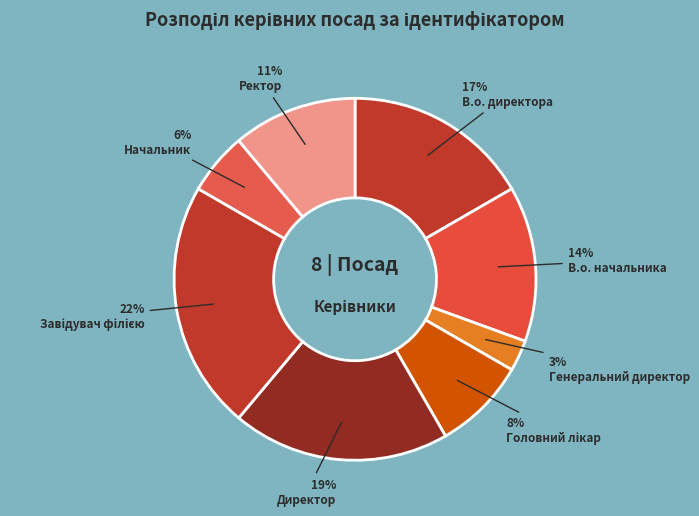

Is there a majority slice in this chart?

No